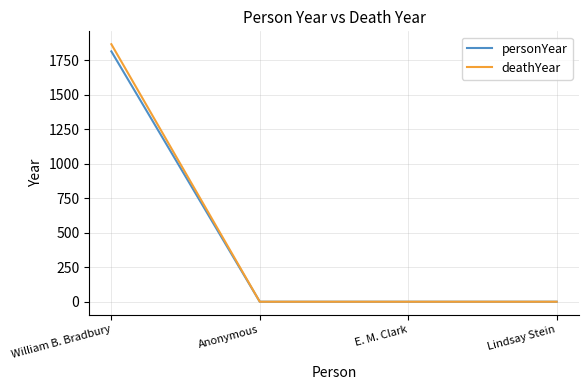

Which category has the highest value across all series?

William B. Bradbury